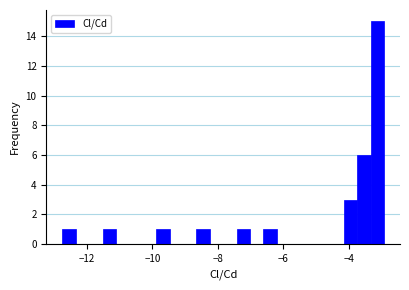

Read against the x-axis, roughly where is the centre of the tallest bar?

-3.2